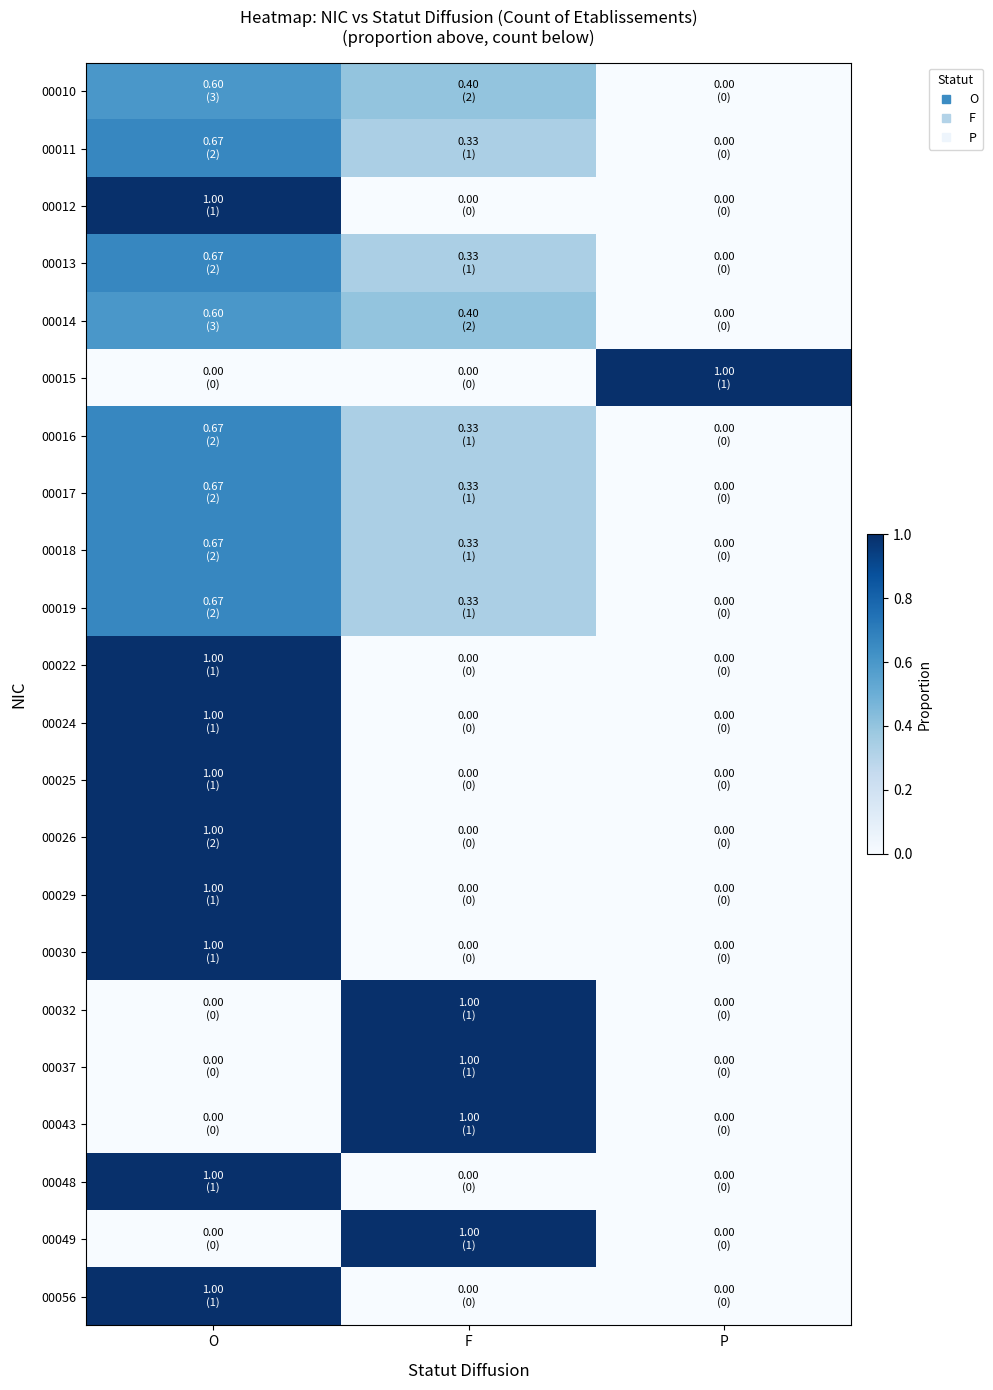

At how many categories does at least one series exceed 0?

3